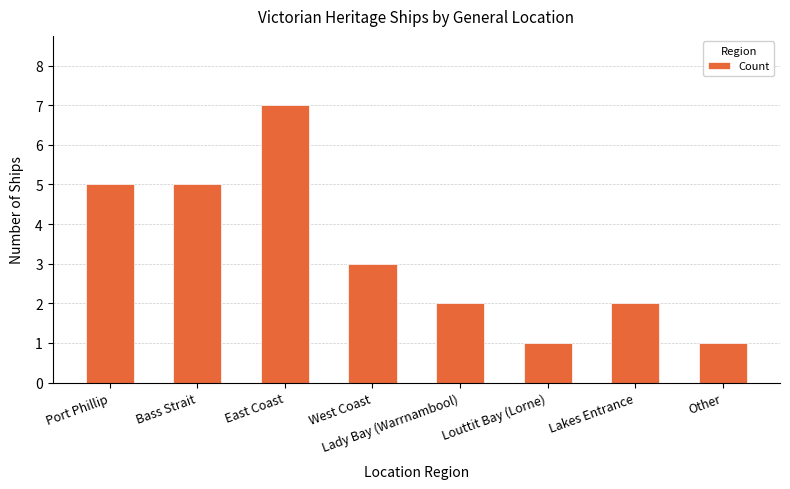

The chart shows a value of 2 at Bass Strait. True or false?

False